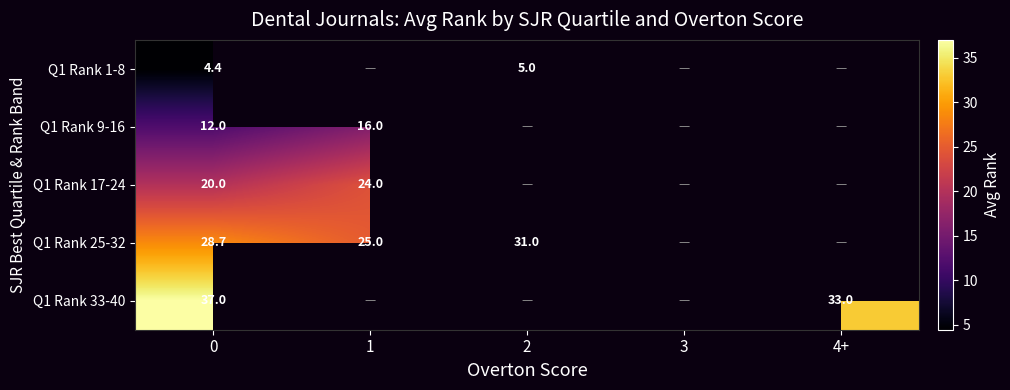

What is the difference between the maximum and minimum values in the Q1 Rank 1-8 series?

0.6